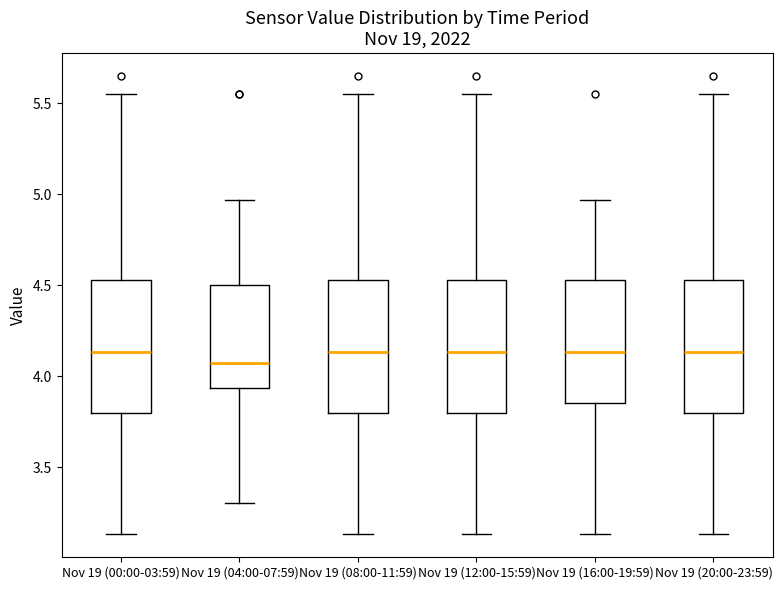

Reading left to right, read every box against the y-axis: the position of its median line, the range the box covers, and the ends of its whiskers. The values are not printed on the chart, so give them approximately, as read against the axis.

Nov 19 (00:00-03:59): median 4.15, box 3.80 to 4.55, whiskers 3.15 to 5.55
Nov 19 (04:00-07:59): median 4.05, box 3.95 to 4.50, whiskers 3.30 to 4.95
Nov 19 (08:00-11:59): median 4.15, box 3.80 to 4.55, whiskers 3.15 to 5.55
Nov 19 (12:00-15:59): median 4.15, box 3.80 to 4.55, whiskers 3.15 to 5.55
Nov 19 (16:00-19:59): median 4.15, box 3.85 to 4.55, whiskers 3.15 to 4.95
Nov 19 (20:00-23:59): median 4.15, box 3.80 to 4.55, whiskers 3.15 to 5.55